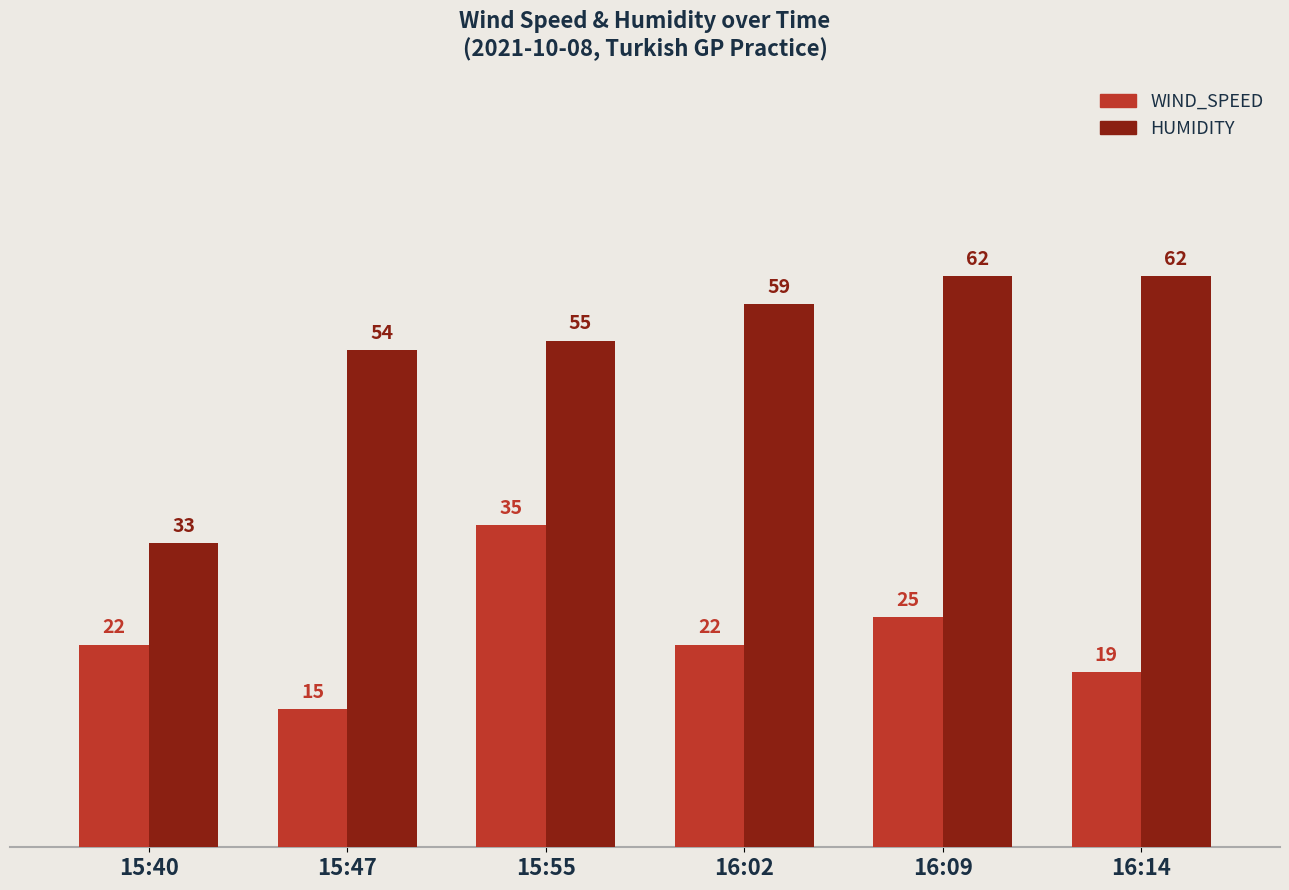

Which series has the largest range (max minus min)?

HUMIDITY